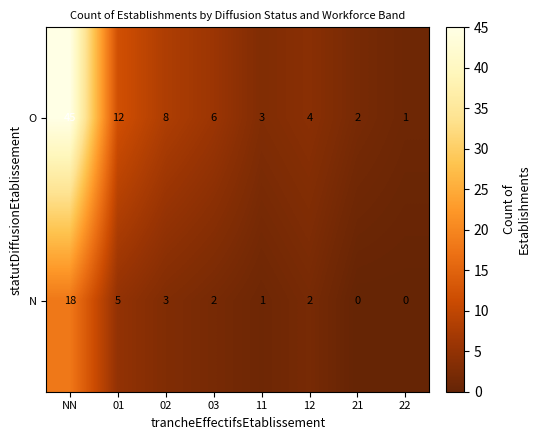

True or false: O has a value of 2 at 21.

True